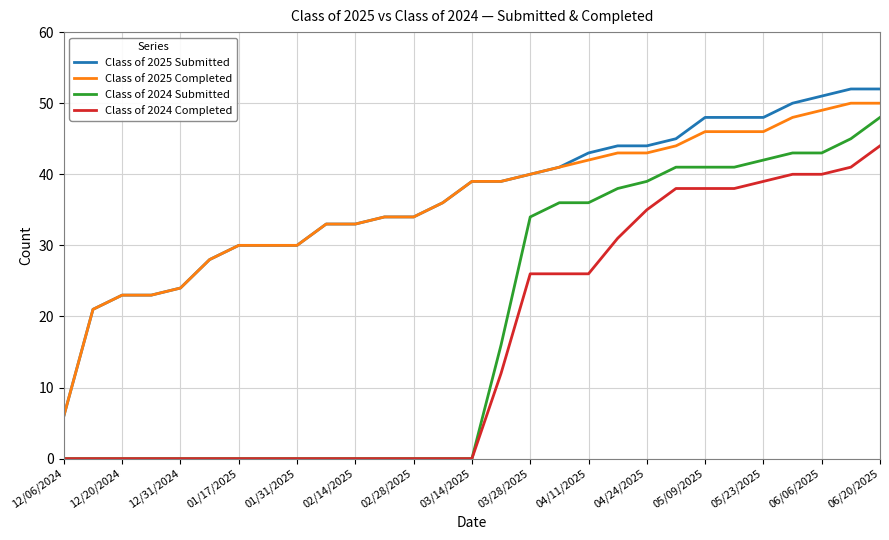

Rank the series by their maximum value, from highest to lowest.

Class of 2025 Submitted, Class of 2025 Completed, Class of 2024 Submitted, Class of 2024 Completed